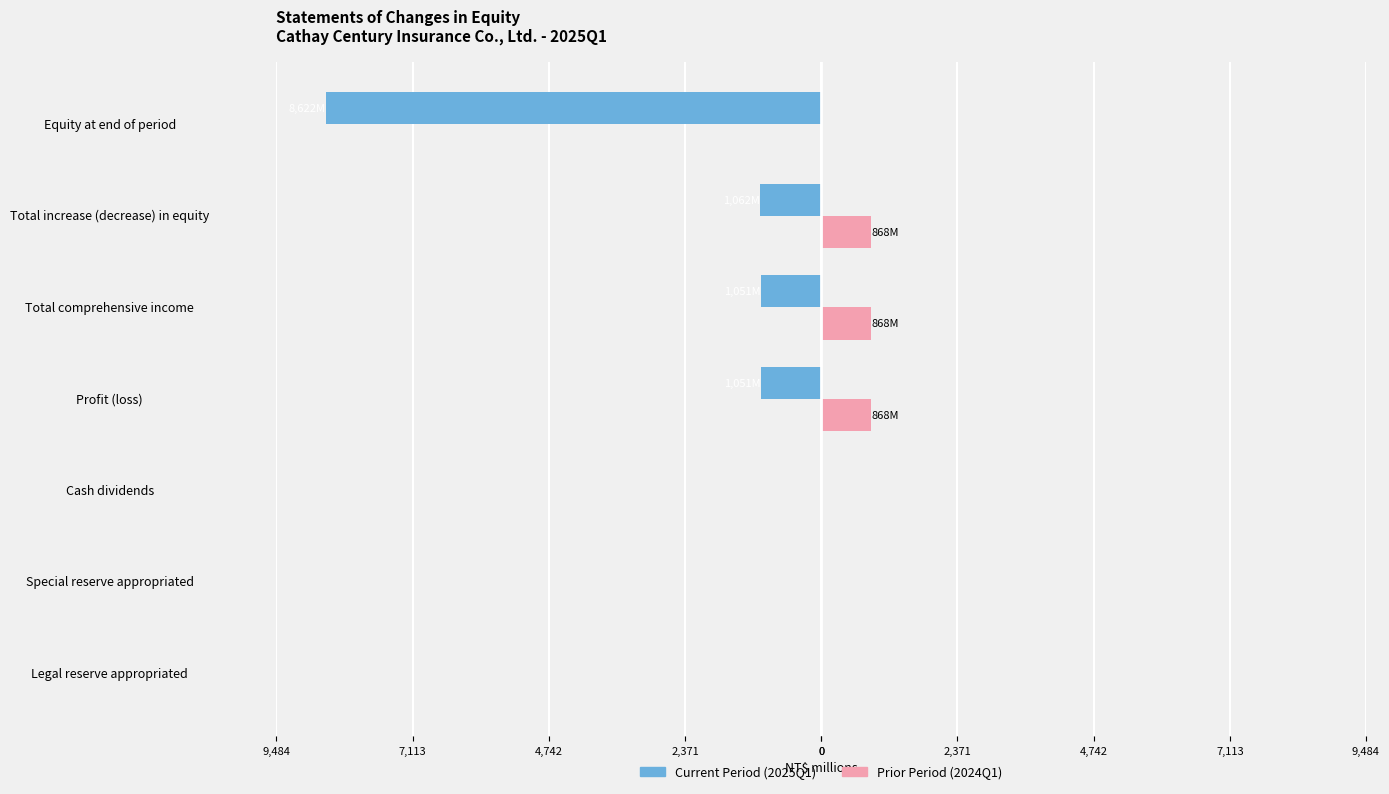

Reading left to right, list all the values displayed in this chart.

Current Period (2025Q1): 0.0	0.0	0.0	-1051.4	-1051.4	-1062.3	-8622.3
Prior Period (2024Q1): 0.0	0.0	0.0	867.8	867.8	867.8	0.0